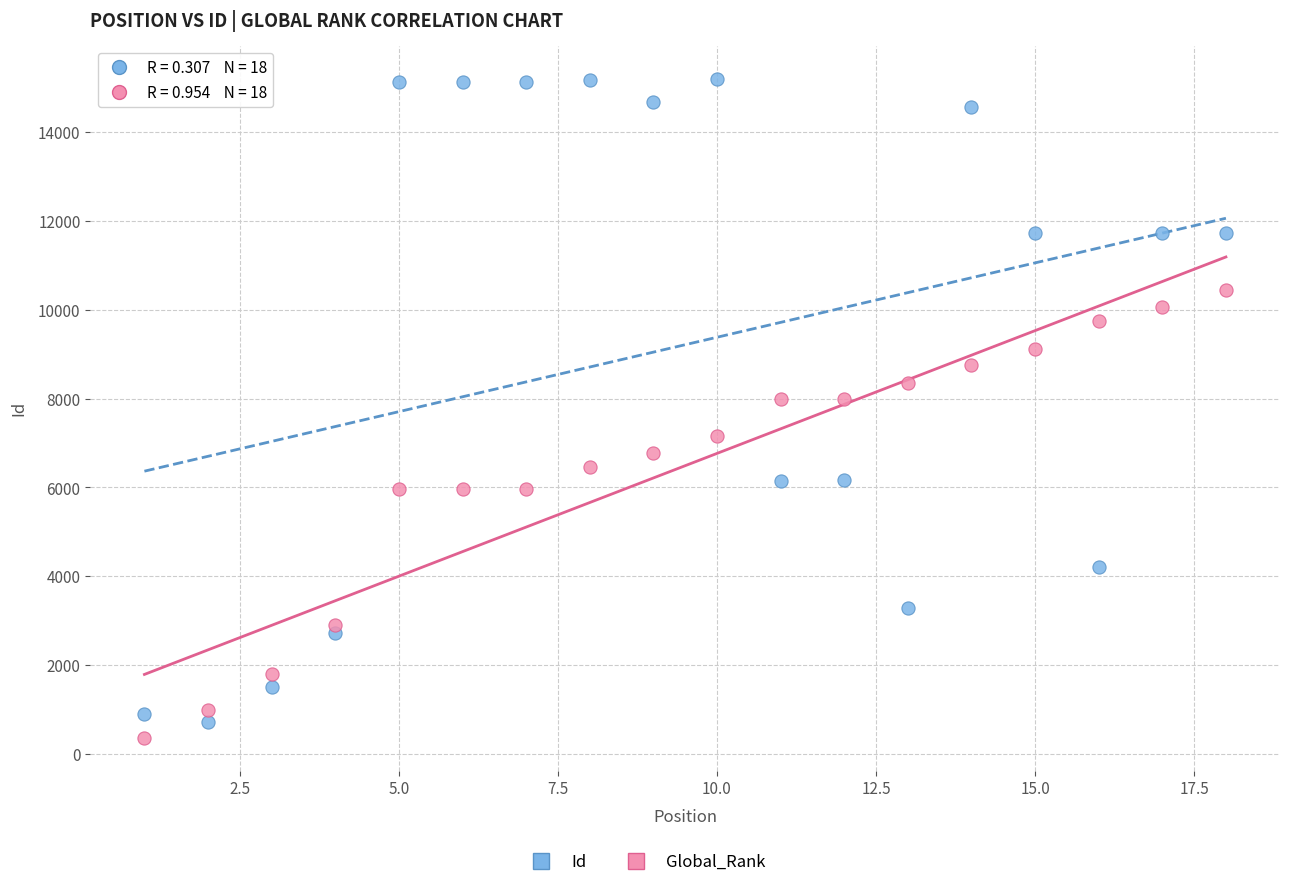

Which series reaches the minimum Y coordinate?

Global_Rank